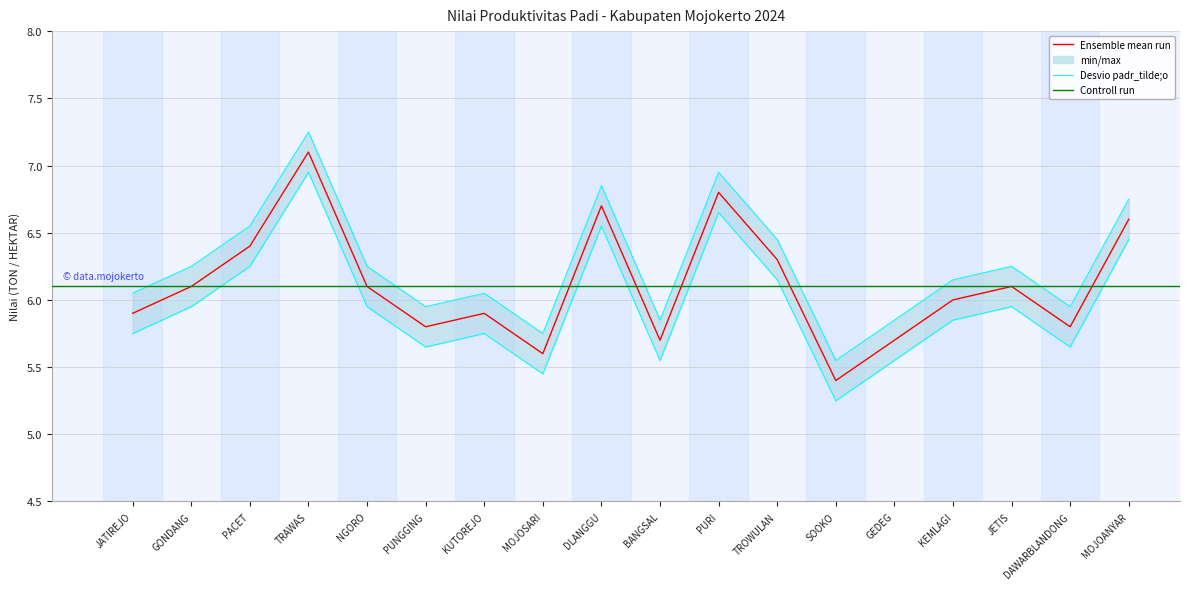

The value at DLANGGU is 1.8. True or false?

False